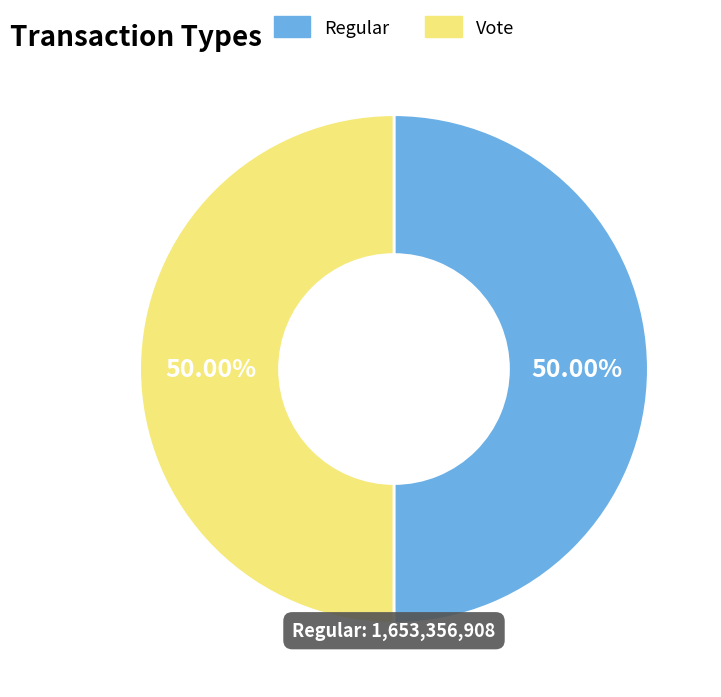

Do Regular and Vote together represent more than half of the pie?

Yes